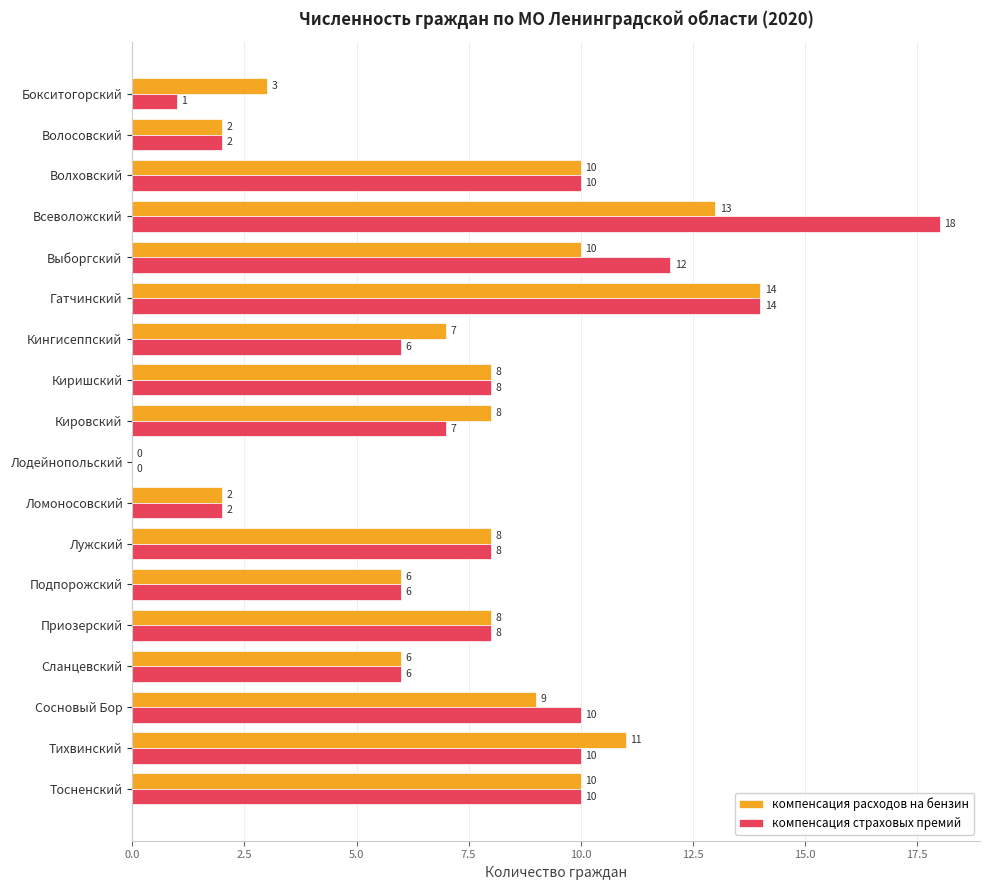

At which category is the sum across all series the highest?

Всеволожский